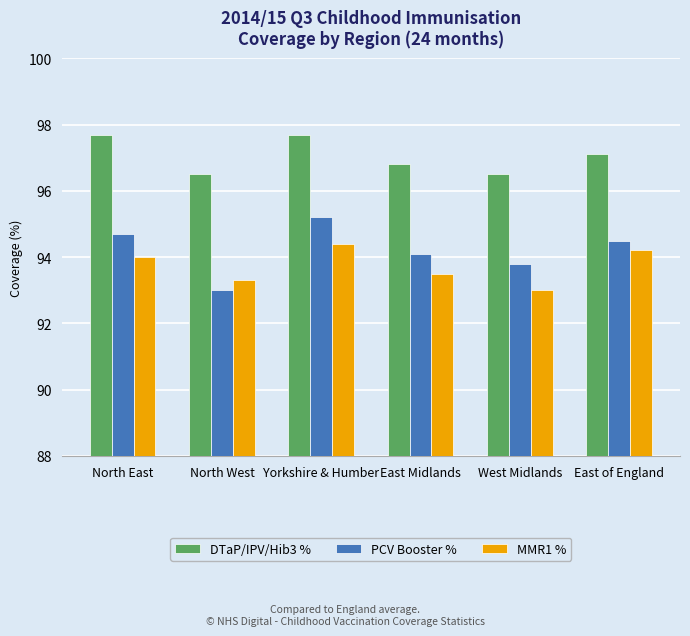

Where is PCV Booster % nearest to the value 94?

East Midlands